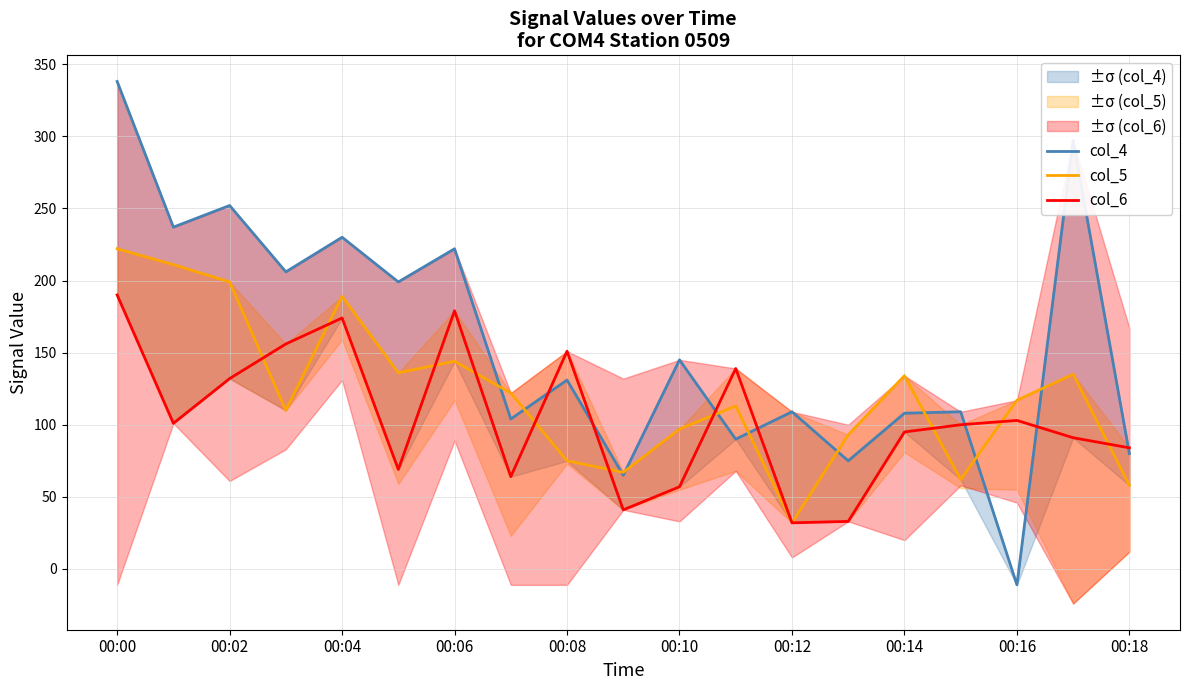

True or false: col_6 has more than 0 interior local peaks.

True